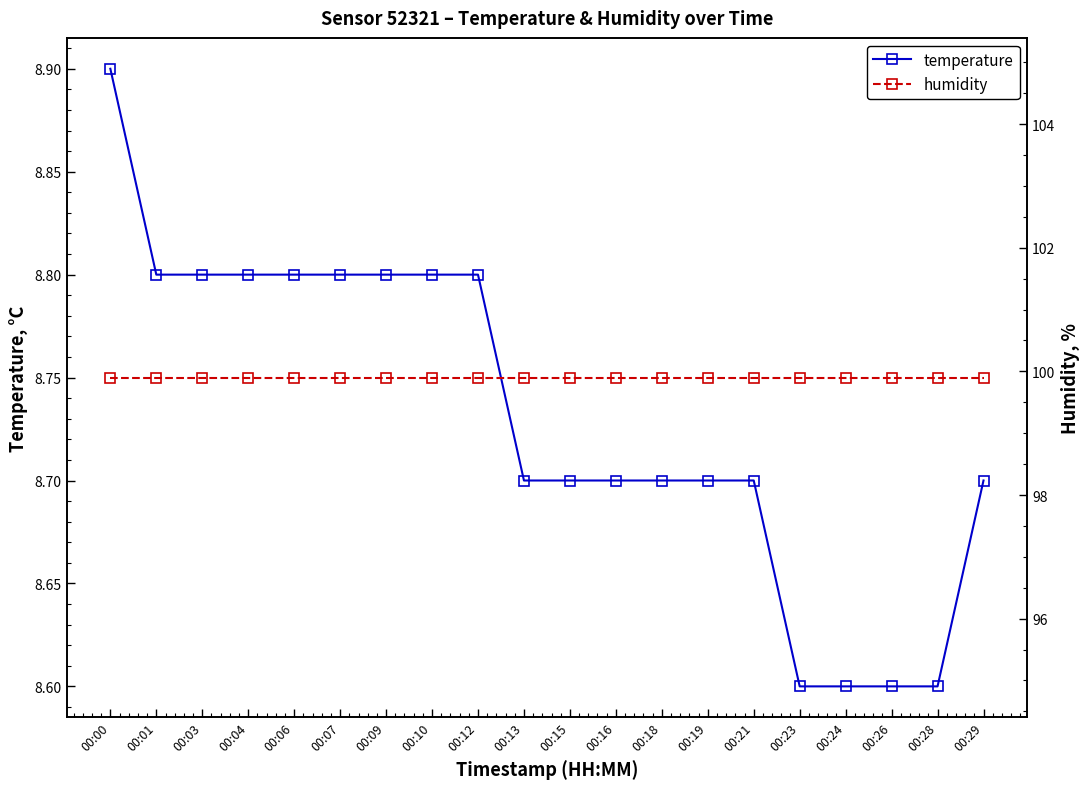

True or false: temperature and humidity cross at least once.

False